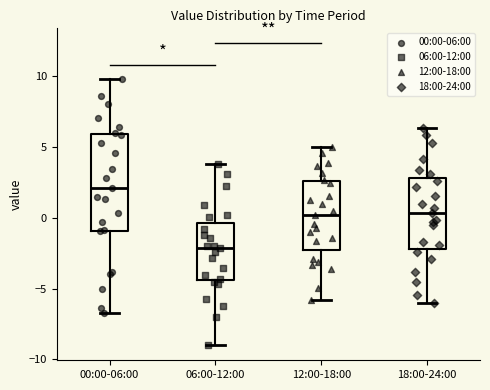

Reading left to right, read every box against the y-axis: the position of its median line, the range the box covers, and the ends of its whiskers. The values are not printed on the chart, so give them approximately, as read against the axis.

00:00-06:00: median 2.0, box -1.0 to 6.0, whiskers -6.5 to 10.0
06:00-12:00: median -2.0, box -4.5 to -0.5, whiskers -9.0 to 4.0
12:00-18:00: median 0.0, box -2.5 to 2.5, whiskers -6.0 to 5.0
18:00-24:00: median 0.5, box -2.0 to 3.0, whiskers -6.0 to 6.5